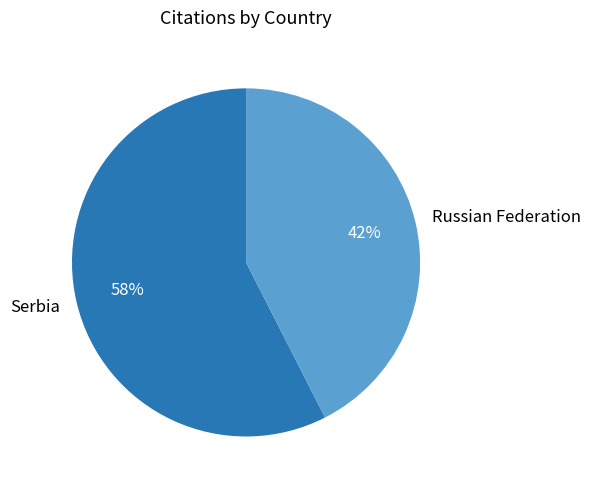

Is there a majority slice in this chart?

Yes